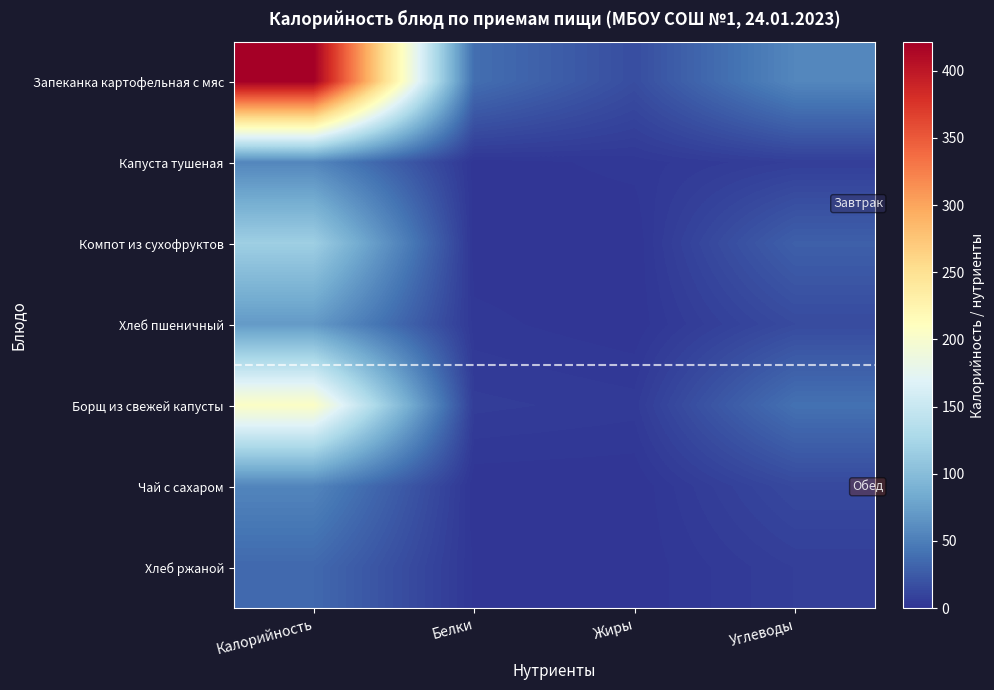

What is the difference between the highest and lowest values at Жиры?

16.5